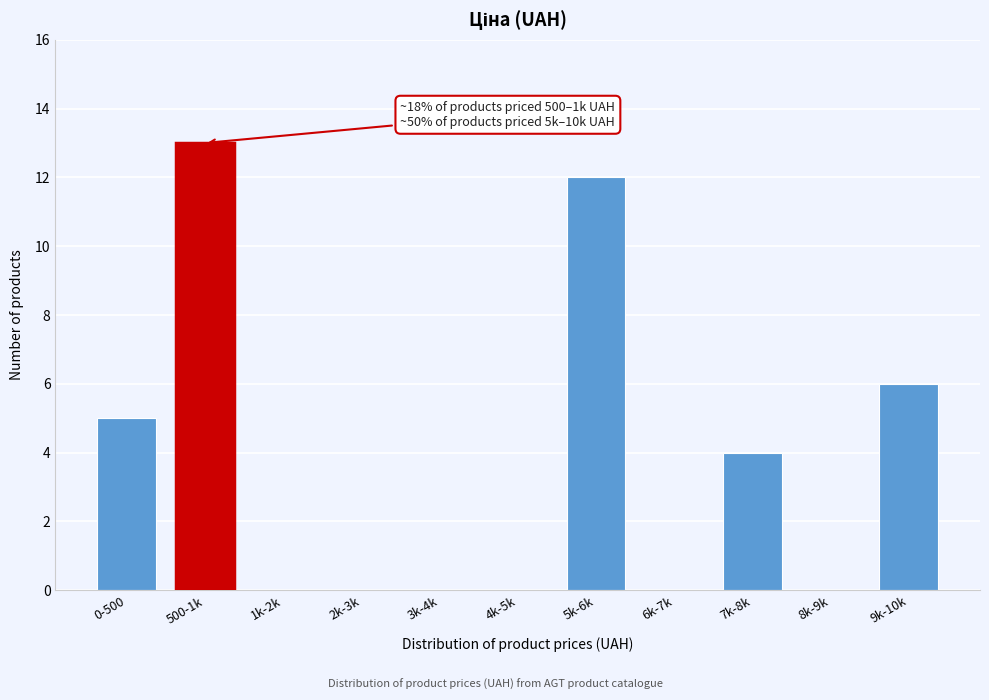

Reading right to left, what are all the values shown in this chart?

9k-10k=6	8k-9k=0	7k-8k=4	6k-7k=0	5k-6k=12	4k-5k=0	3k-4k=0	2k-3k=0	1k-2k=0	500-1k=13	0-500=5